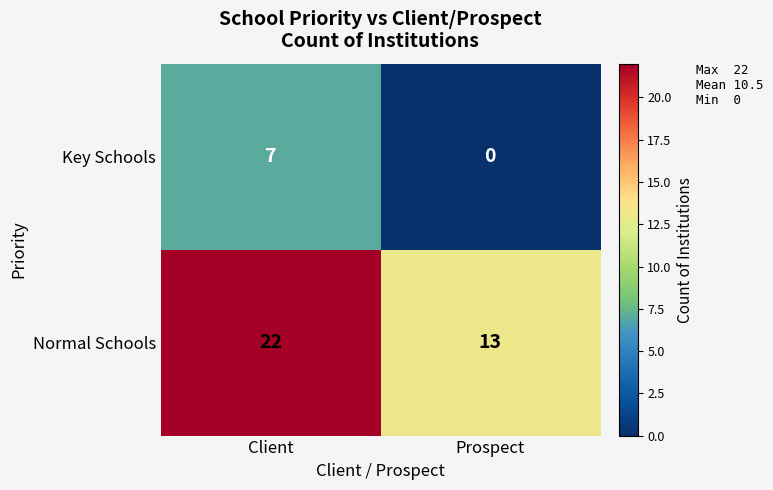

How many series are shown in this chart?

2